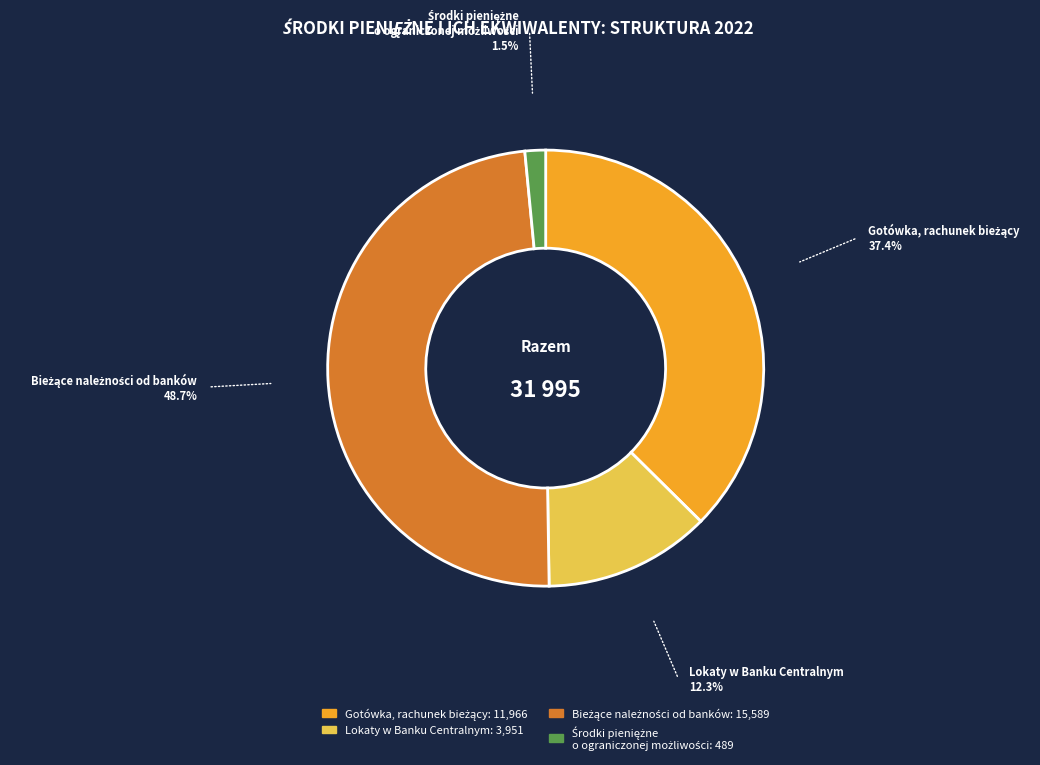

How many slices are in this pie chart?

4